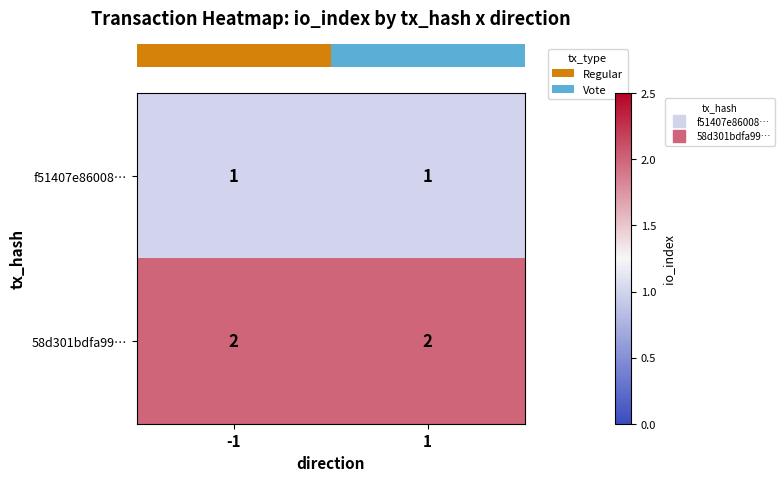

Is the value of f51407e86008… at -1 greater than the value of 58d301bdfa99… at -1?

No